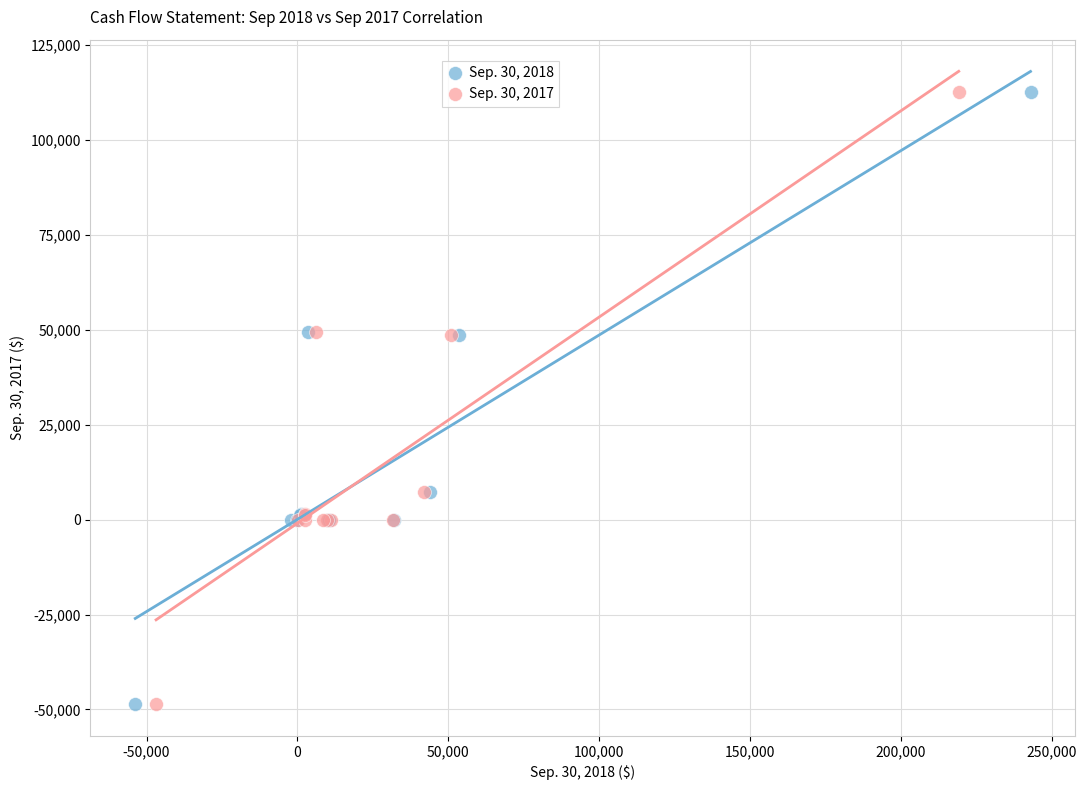

What are all the series names shown in the legend?

Sep. 30, 2018, Sep. 30, 2017